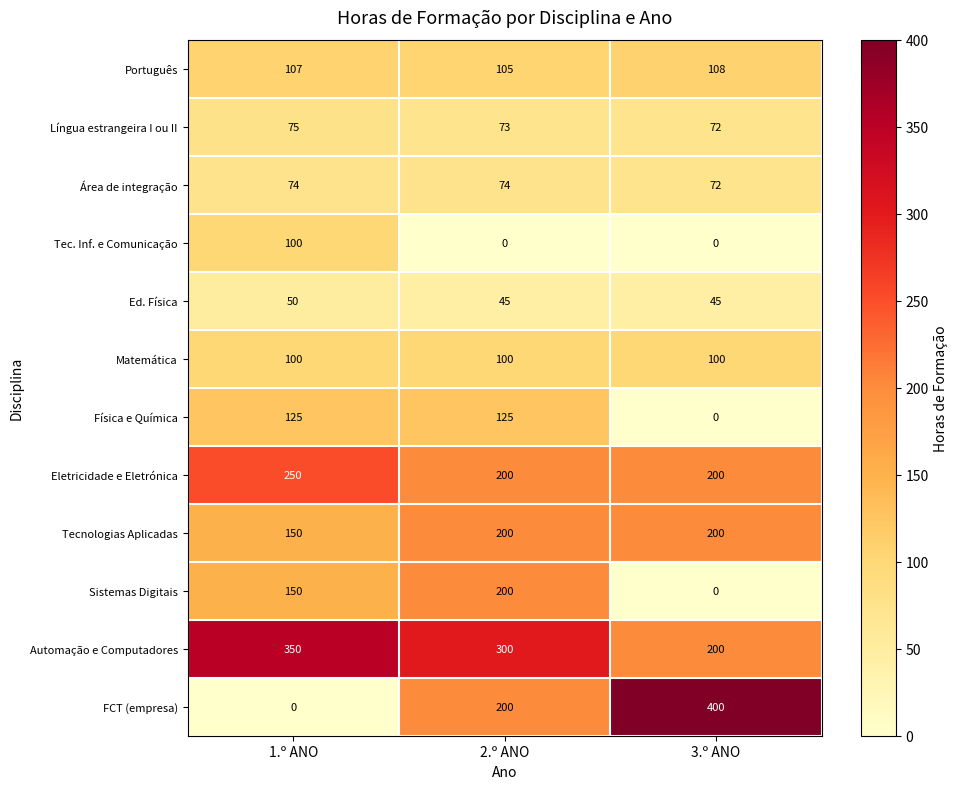

What is the sum of the Matemática values at 2.º ANO and 1.º ANO?

200